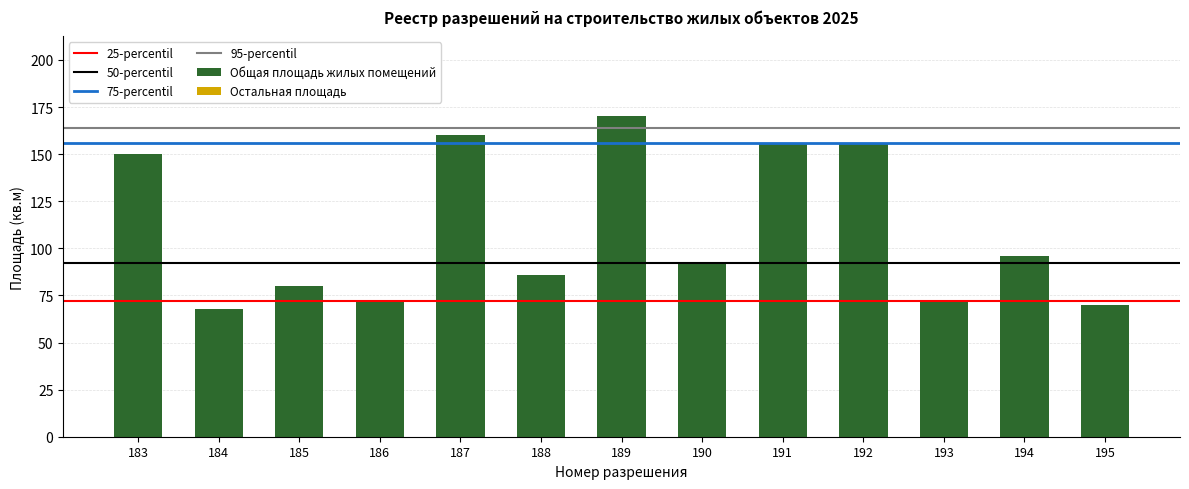

How many distinct data groups are displayed?

1